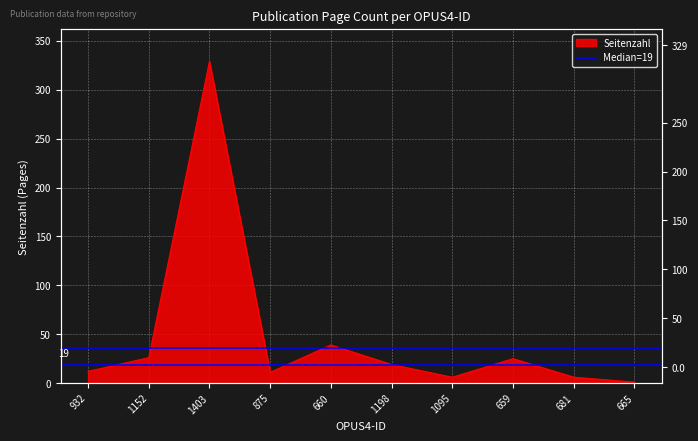

Between 665 and 681, which is larger?

681